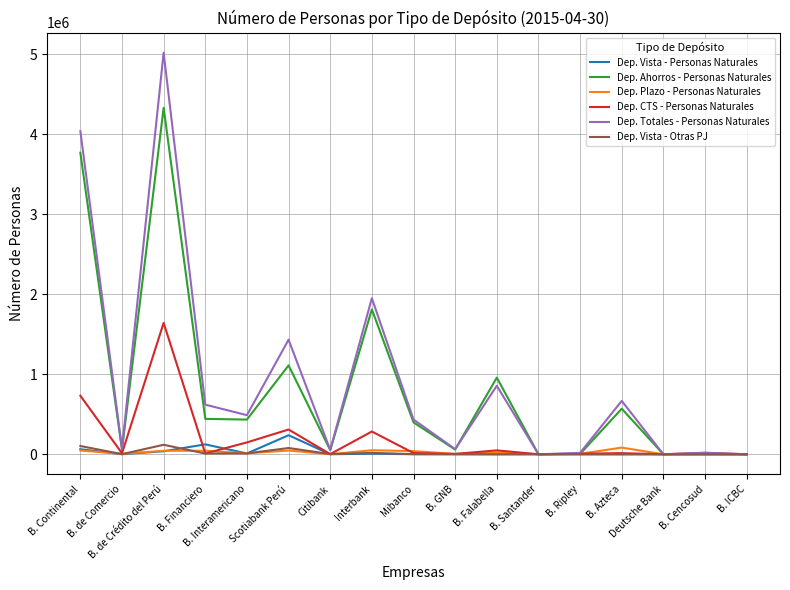

Does the chart have visible grid lines?

Yes